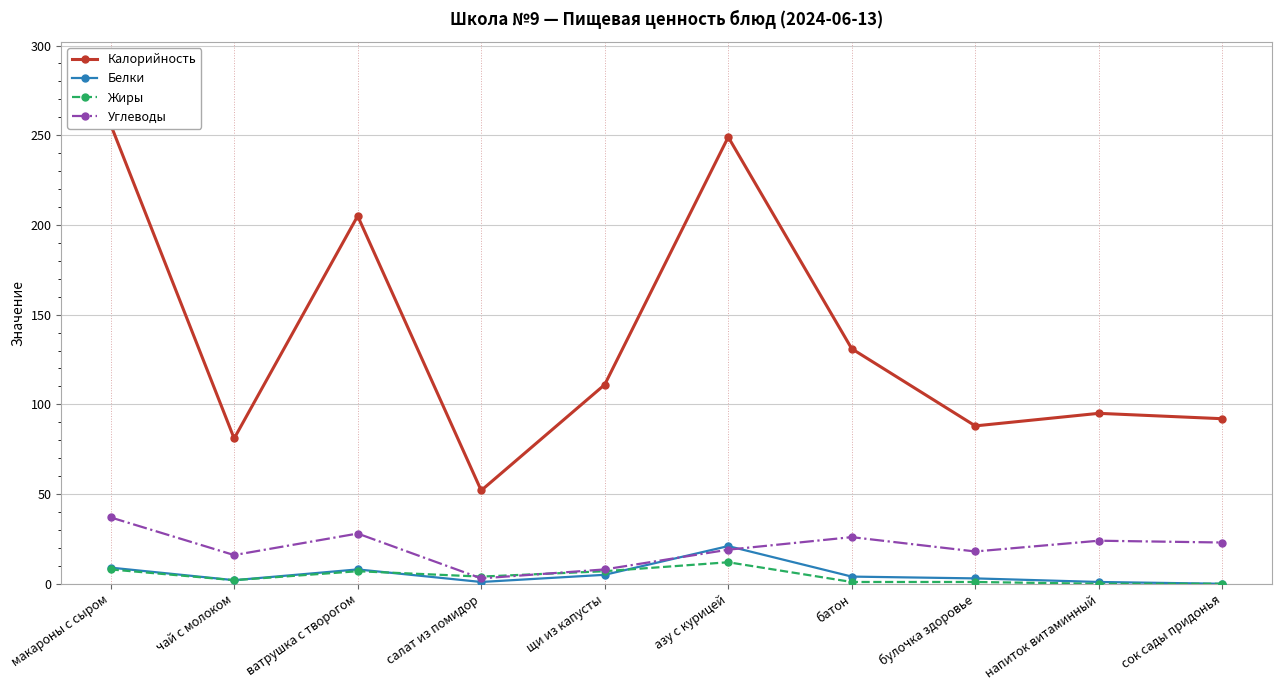

What is the spread (max minus min) of values at макароны с сыром?

248